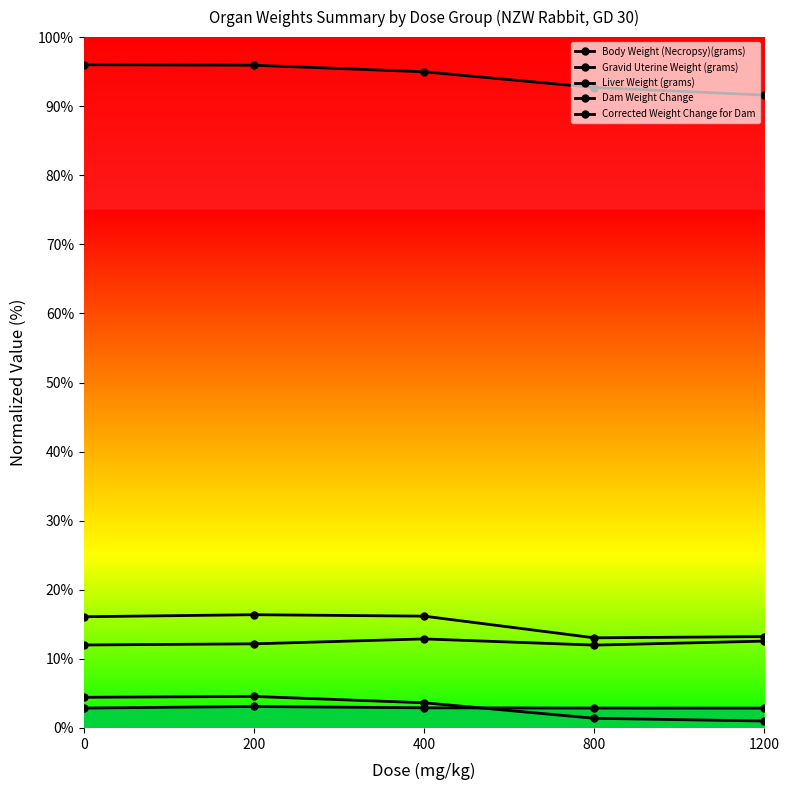

How many series are shown in this chart?

5